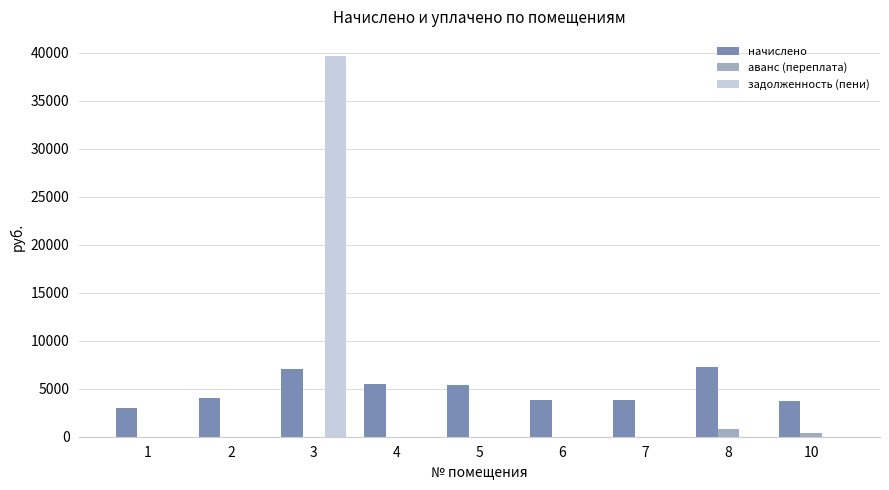

What is the sum of all аванс (переплата) values?

1245.0